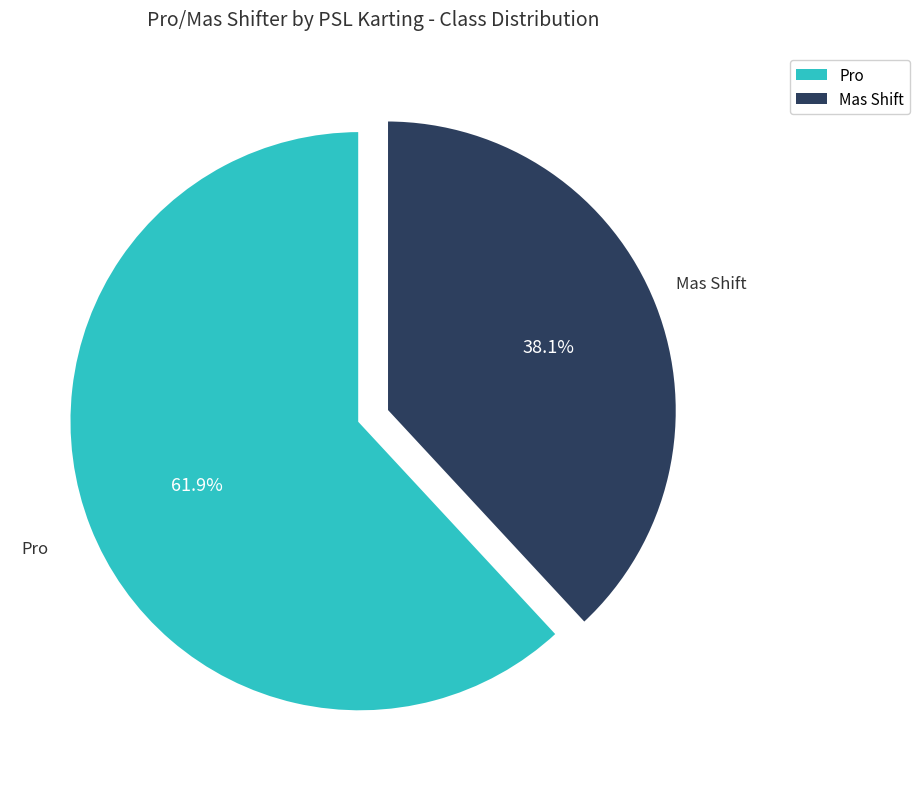

To the nearest percent, what is the combined percentage of Mas Shift and Pro?

100%